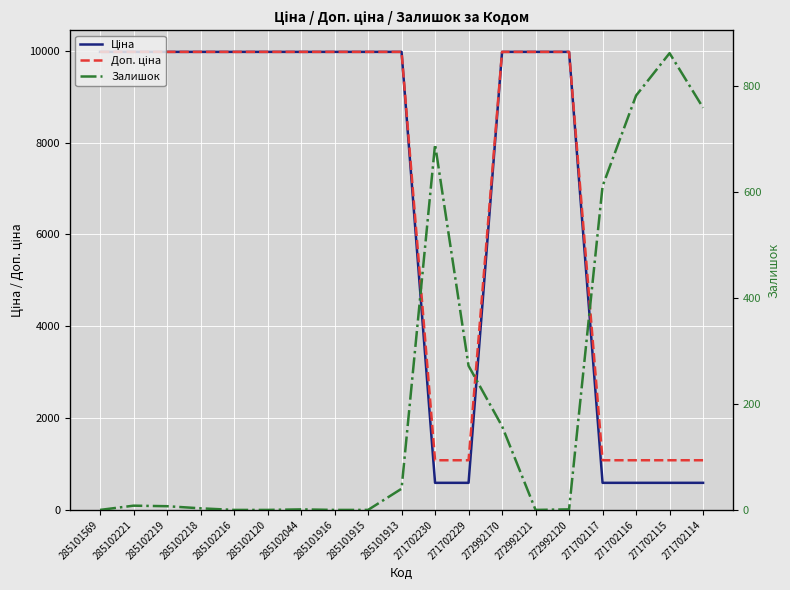

How many data points in Доп. ціна are above 9974?

13